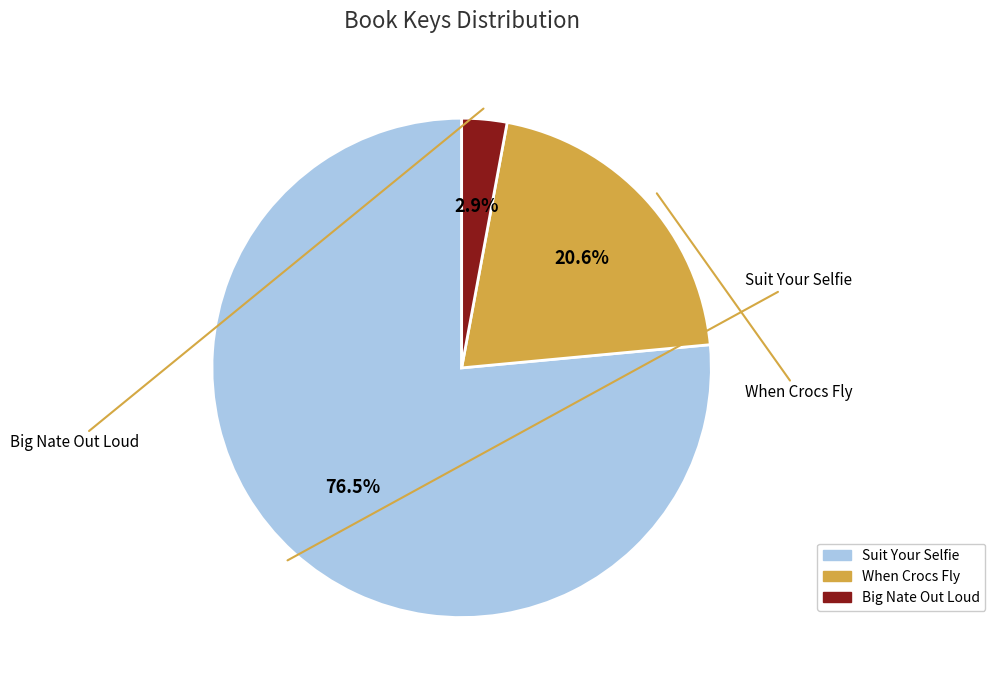

Count the number of slices in the pie.

3